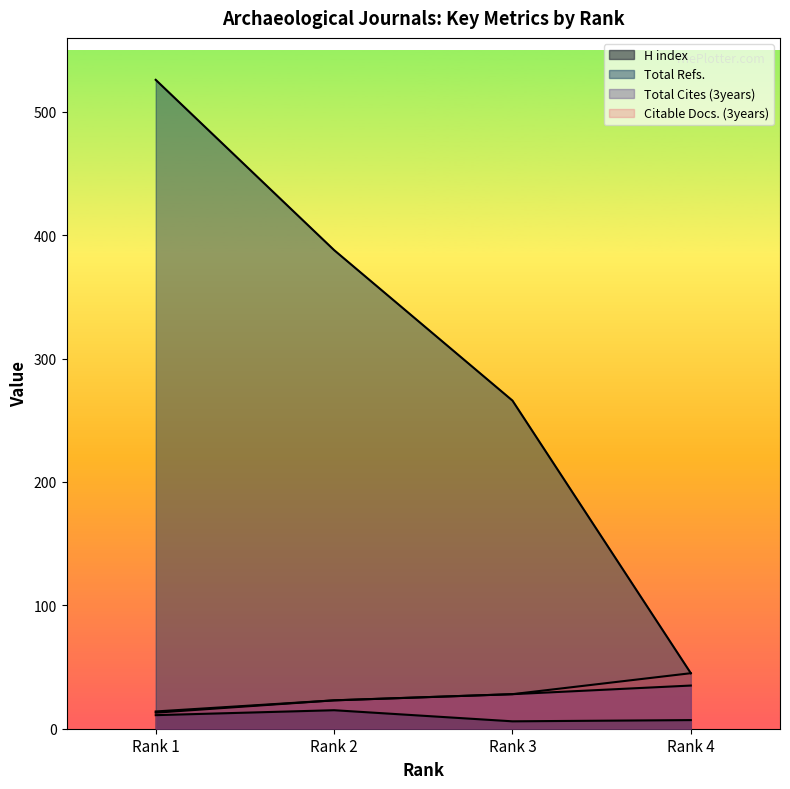

How many lines are shown in the chart?

4